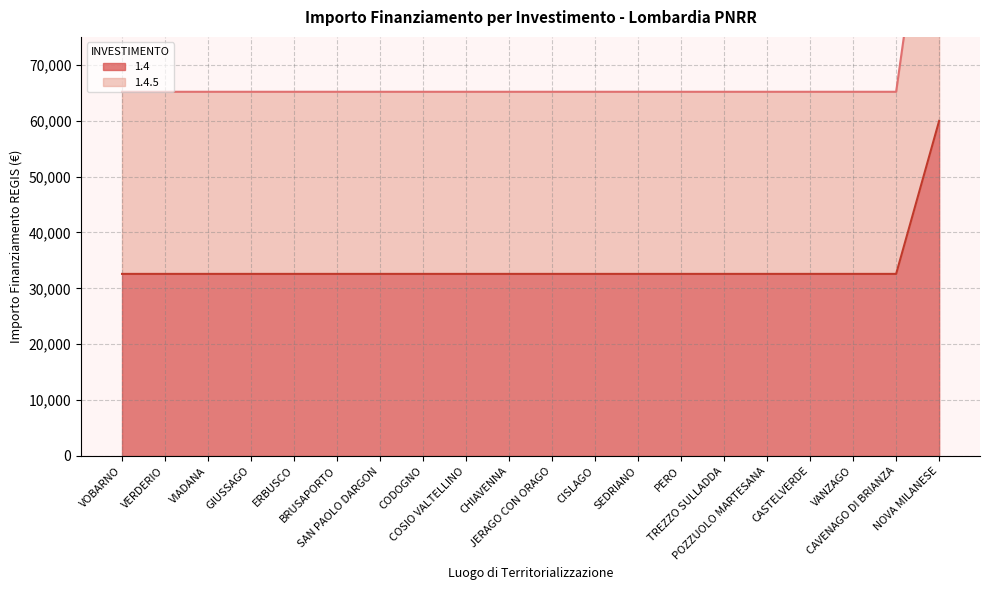

At which category is the sum across all series the highest?

NOVA MILANESE